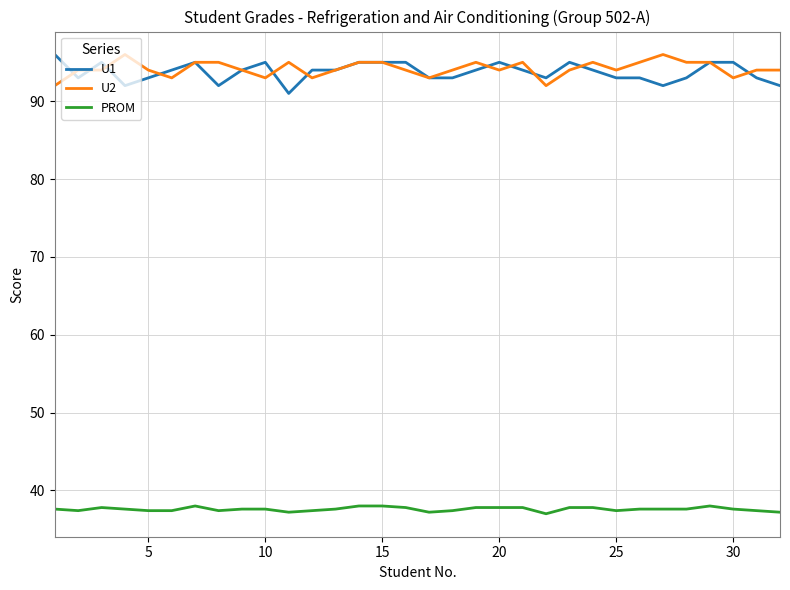

What is the maximum value shown in the chart?

96.0